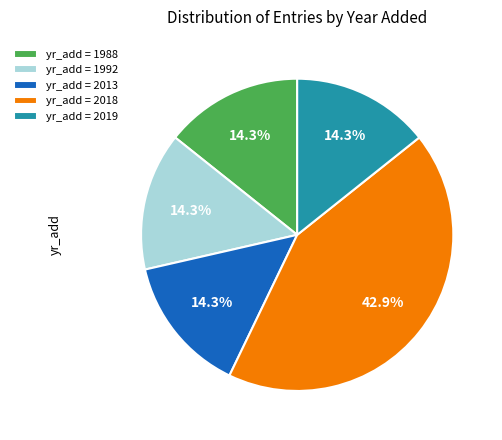

What is the total percentage of yr_add = 1992 and yr_add = 2019?

28.6%